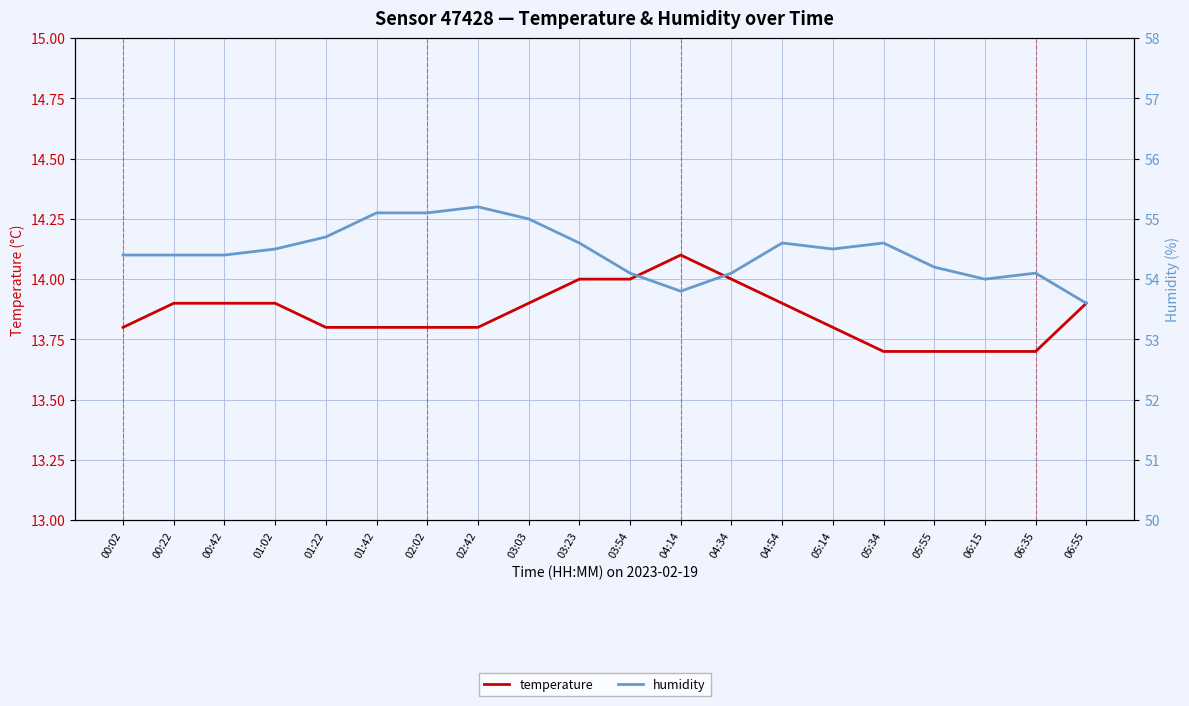

How many lines are shown in the chart?

2